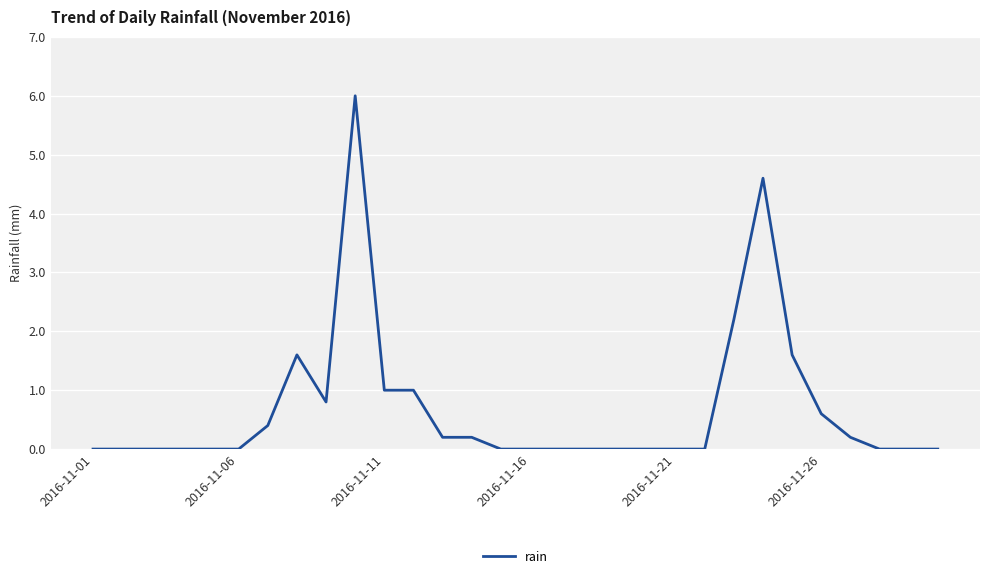

What is the maximum value shown in the chart?

6.0